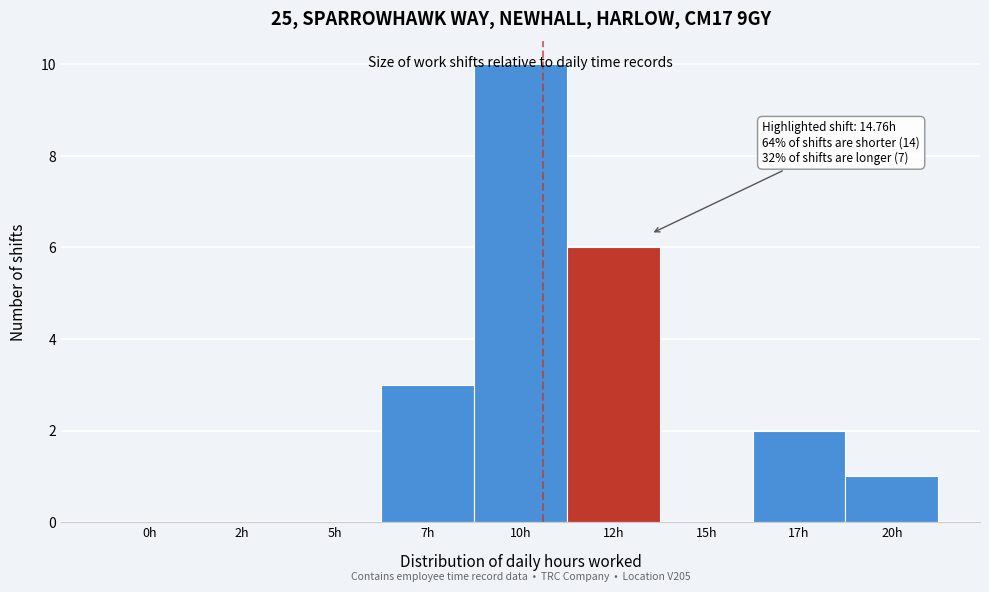

What is the change in value from 2h to 7h?

+3